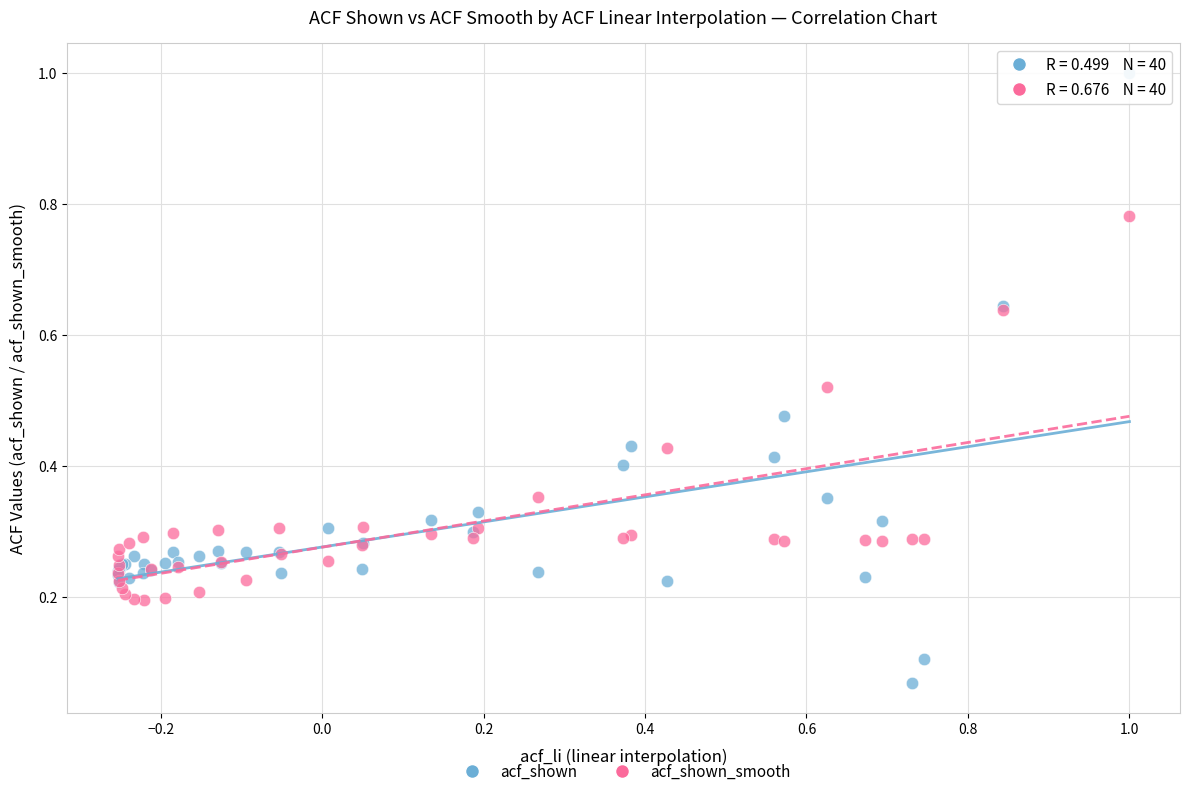

What are all the series names shown in the legend?

acf_shown, acf_shown_smooth